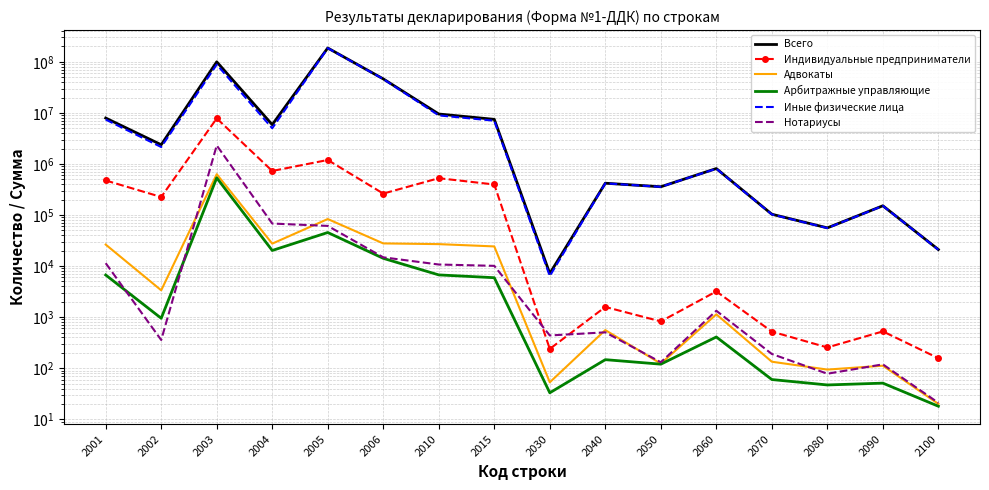

What is the average value of the Арбитражные управляющие series?

39732